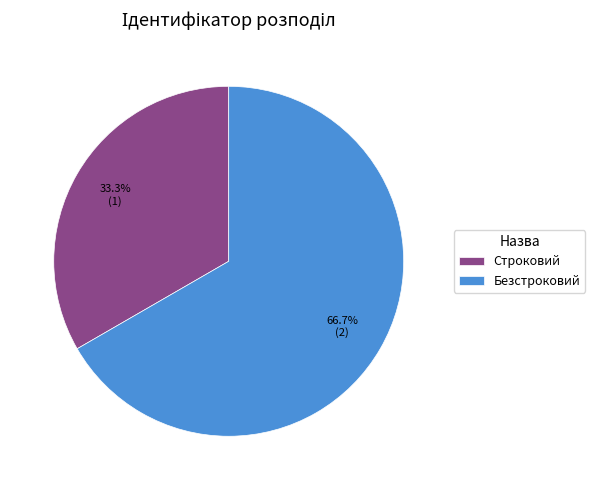

The Безстроковий slice represents 67% of the pie. True or false?

True